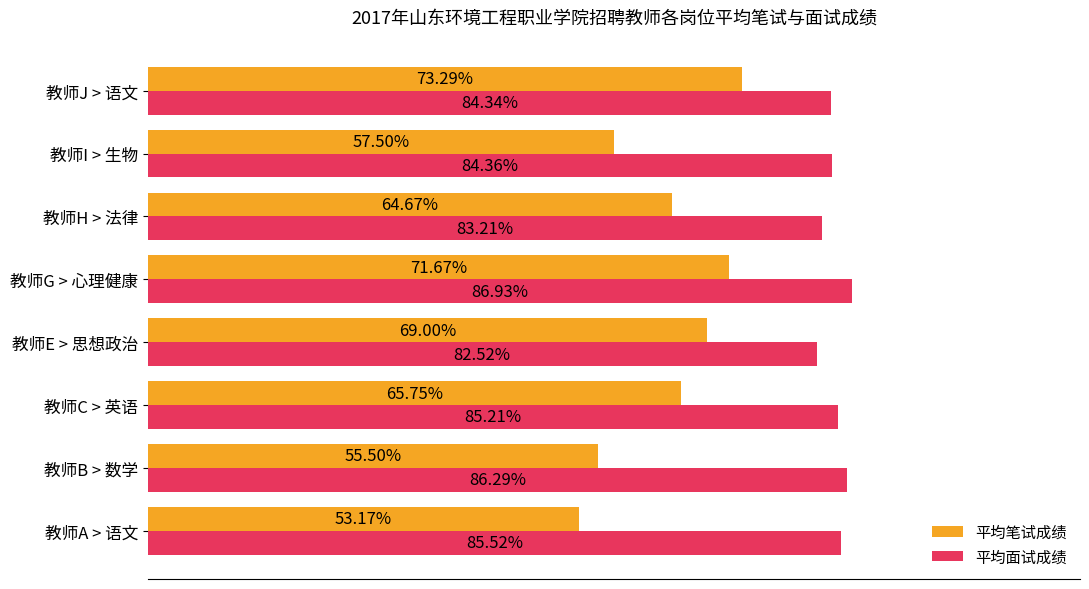

Which series changed the most between 教师H > 法律 and 教师I > 生物?

平均笔试成绩